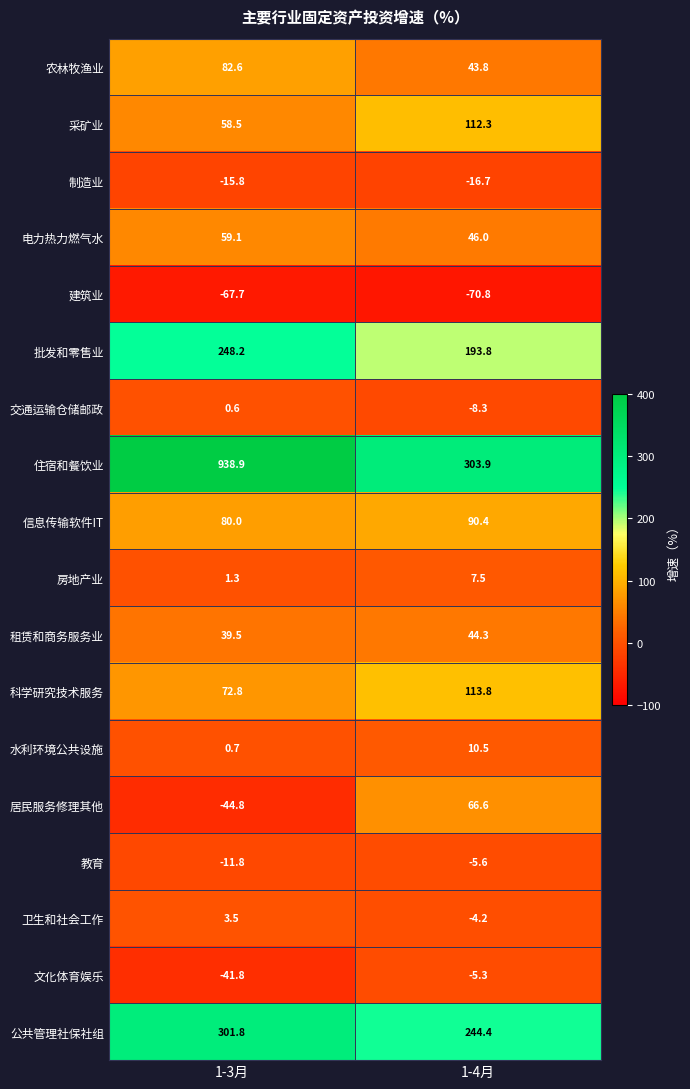

Which series has the largest range (max minus min)?

住宿和餐饮业